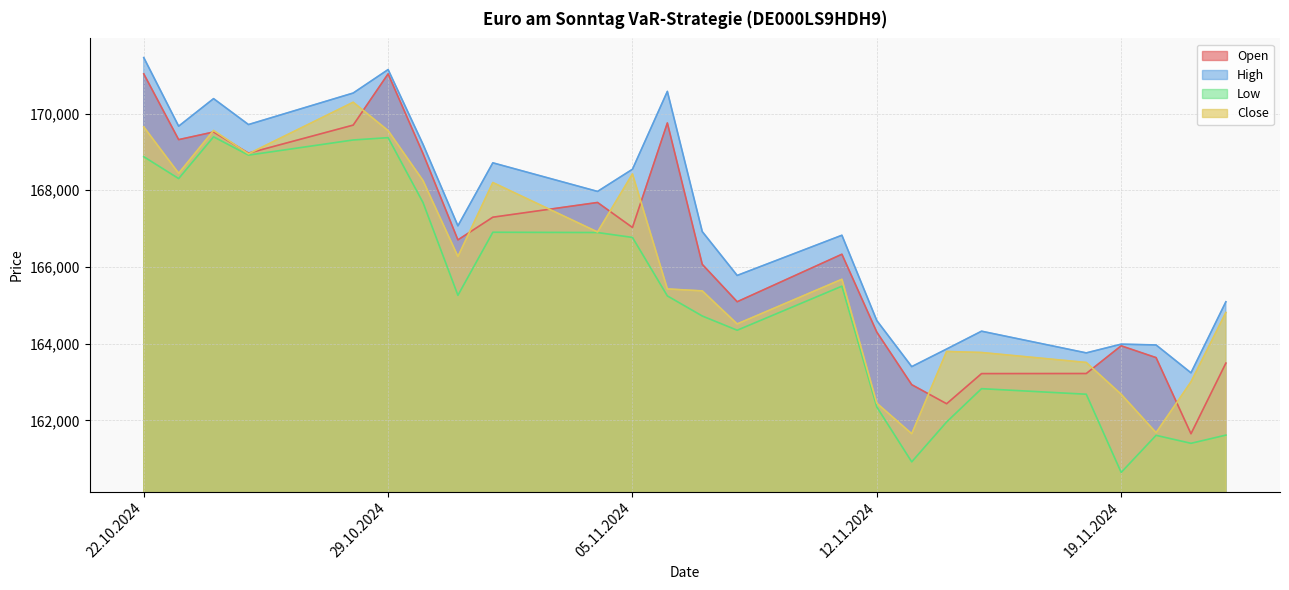

Which series has the widest spread of values?

Open